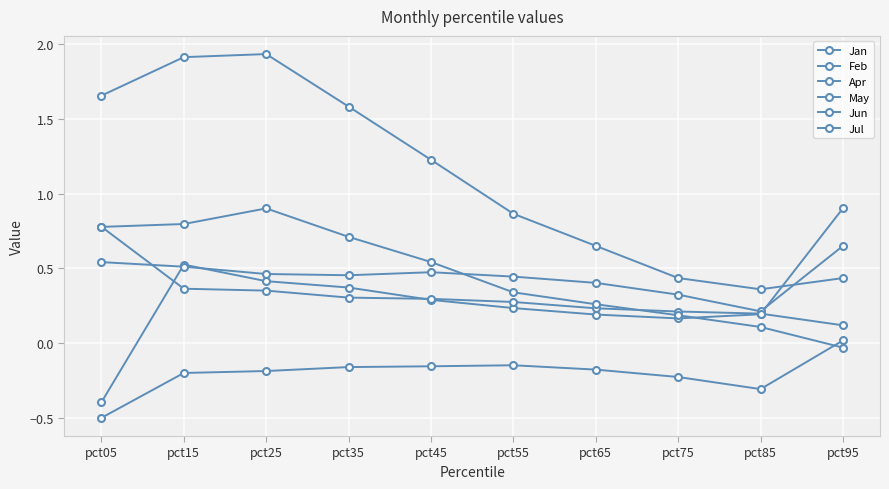

What is the difference between the second highest and second lowest values in the Apr series?

0.2